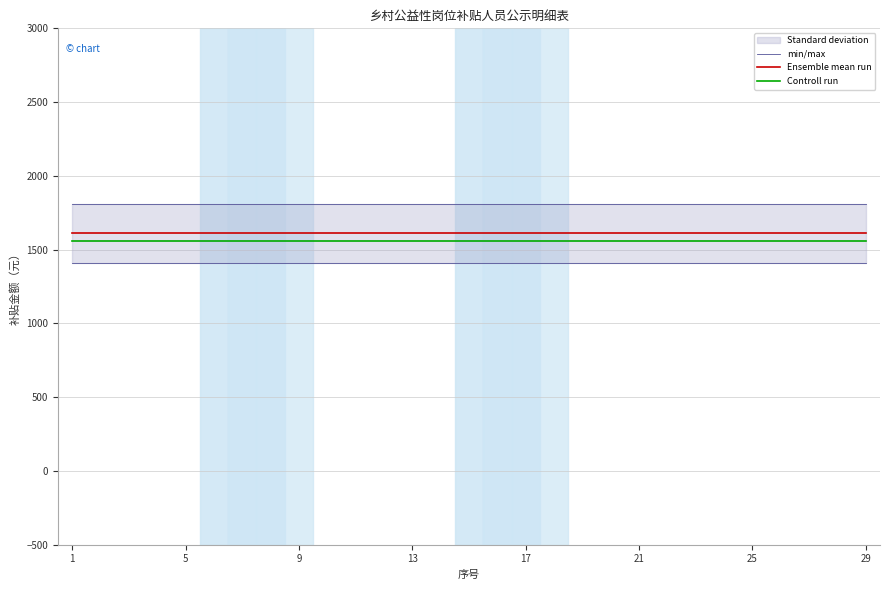

What is the minimum value shown in the chart?

1560